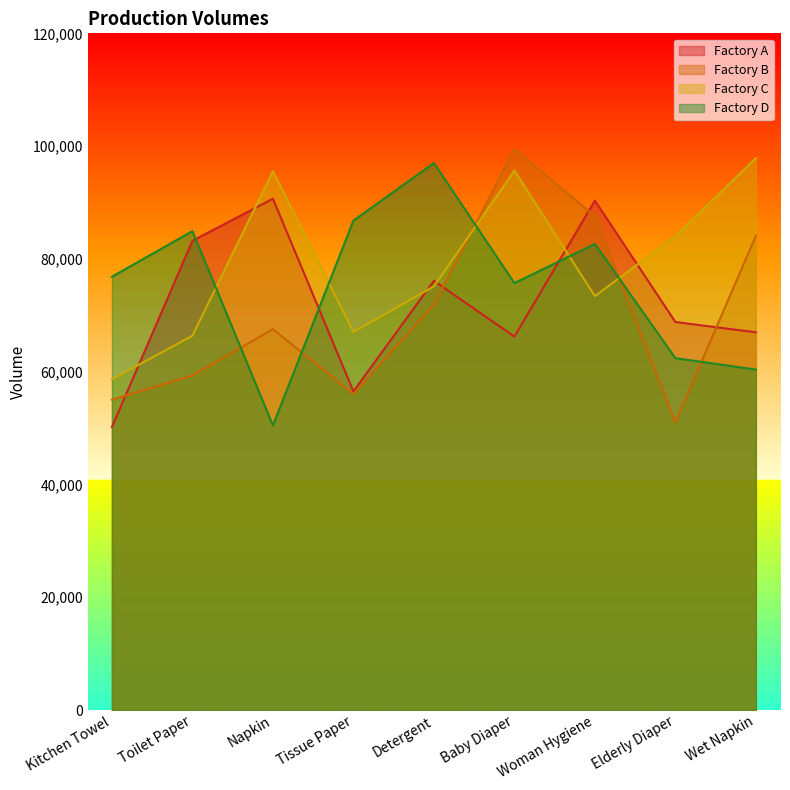

Reading right to left, what are all the values shown in this chart?

Factory A: 66982	68809	90336	66222	76119	56498	90670	83211	50189
Factory B: 84087	51030	87582	99443	71892	56049	67546	59318	55038
Factory C: 97853	84020	73397	95649	75128	67029	95536	66381	58643
Factory D: 60377	62398	82651	75703	97005	86778	50467	84921	76842